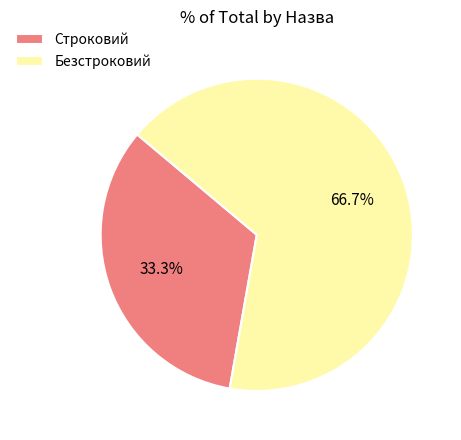

Does any single category account for the majority?

Yes